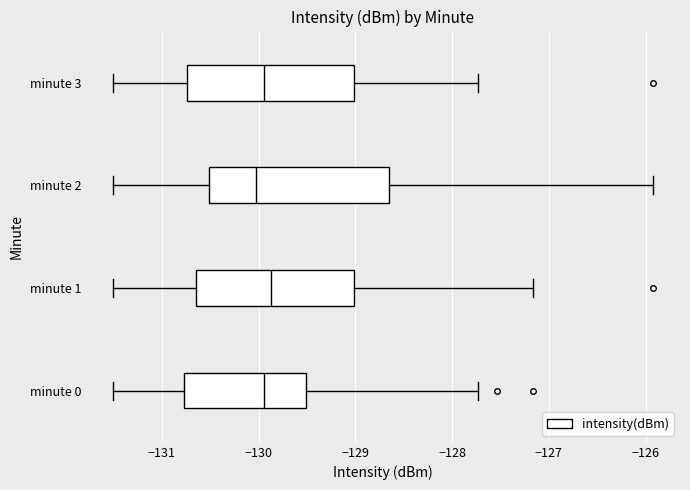

Reading bottom to top, transcribe this box plot: for each box, give where its median line is, the range the box spans, and where its two whiskers end, as read against the x-axis. The values are not printed on the chart, so give them approximately, as read against the axis.

minute 0: median -129.9, box -130.8 to -129.5, whiskers -131.5 to -127.7
minute 1: median -129.9, box -130.6 to -129.0, whiskers -131.5 to -127.2
minute 2: median -130.0, box -130.5 to -128.7, whiskers -131.5 to -125.9
minute 3: median -129.9, box -130.7 to -129.0, whiskers -131.5 to -127.7